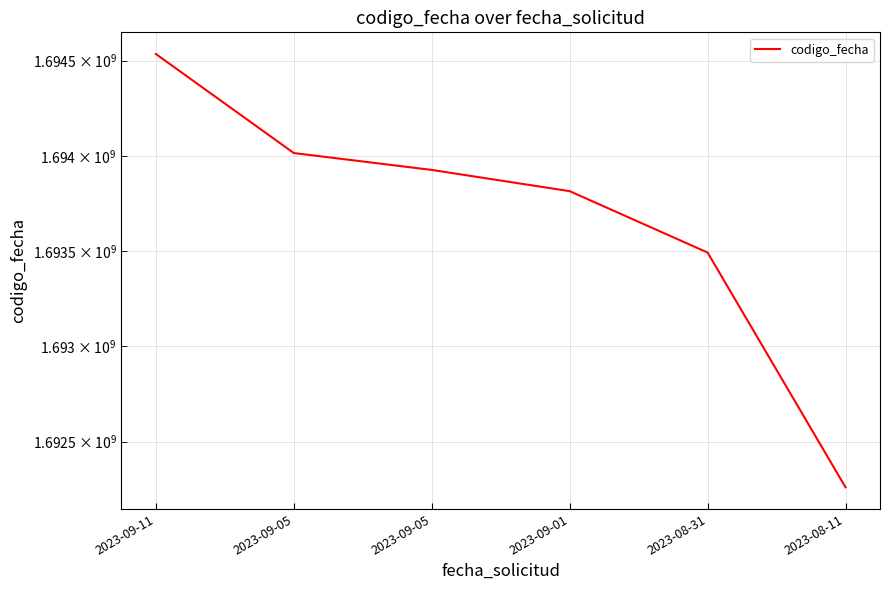

What value does the data have at 2023-09-11?

1694535362